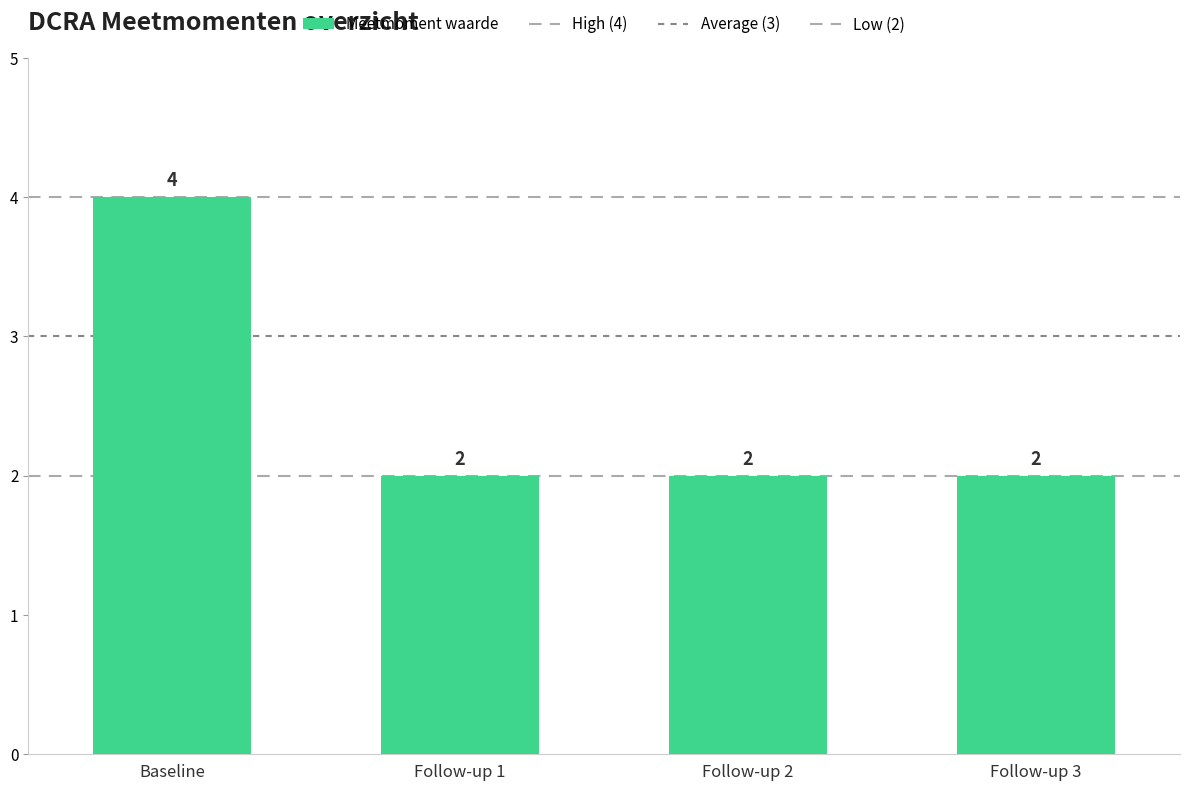

The chart shows a value of 3 at Follow-up 2. True or false?

False